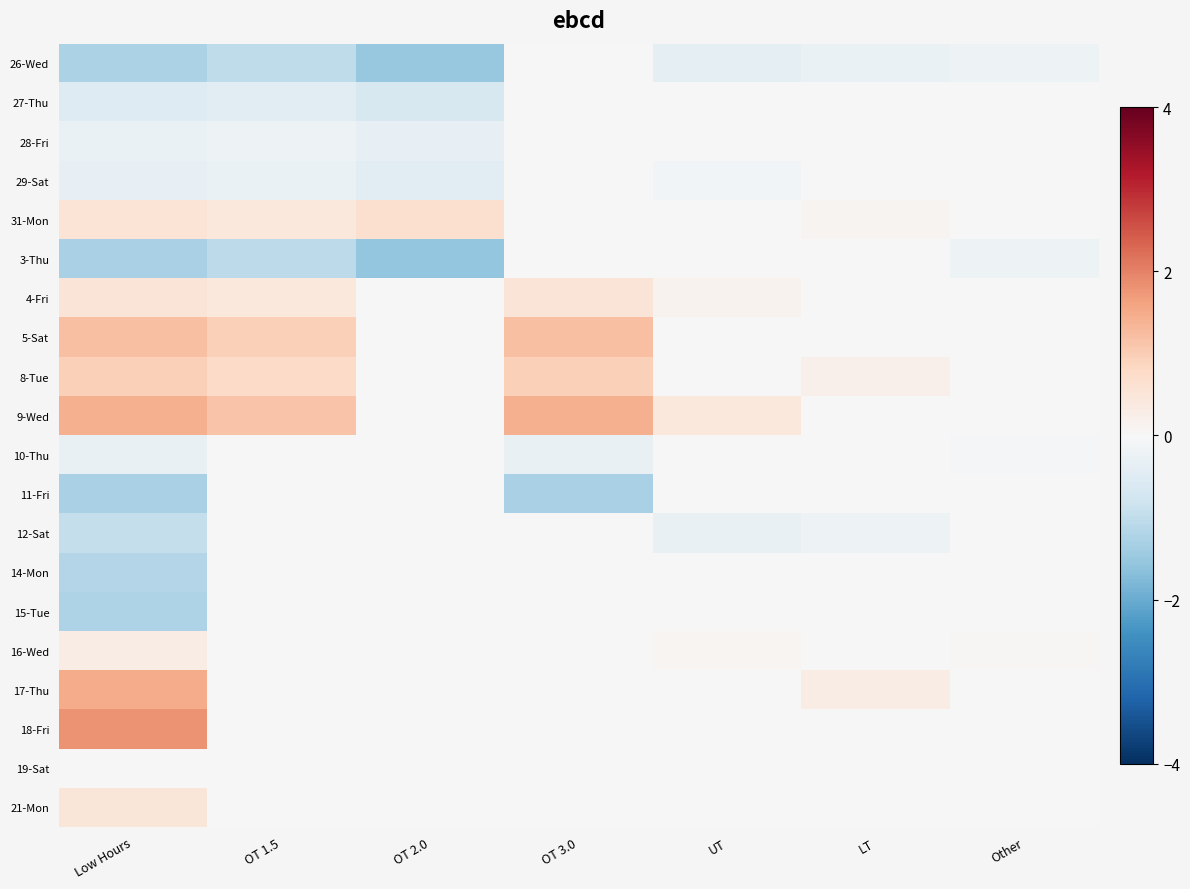

Which has a higher value, OT 3.0 or Other?

OT 3.0